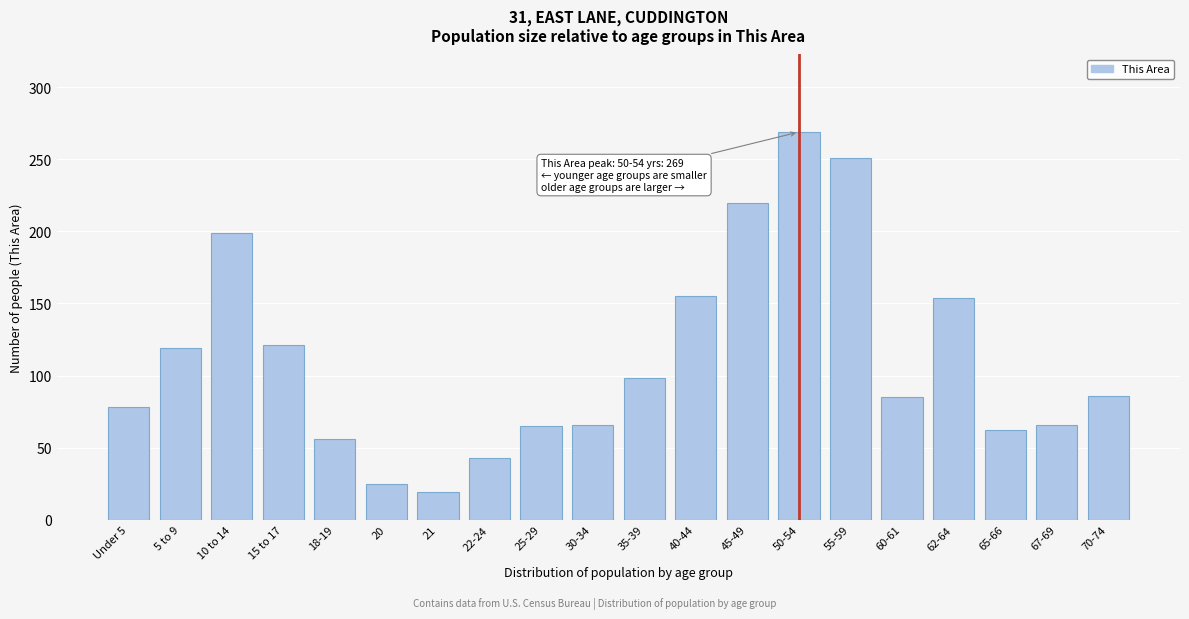

True or false: the data shows 85 at 60-61.

True